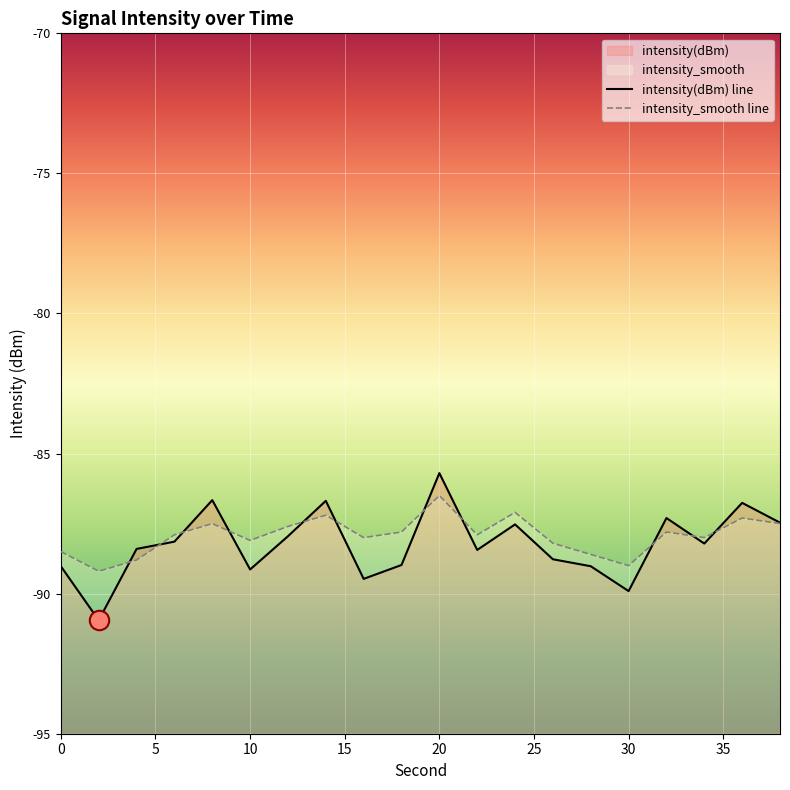

List the labels in order of intensity(dBm) value, largest first.

20, 8, 14, 36, 32, 38, 24, 12, 6, 34, 4, 22, 26, 18, 28, 0, 10, 16, 30, 2